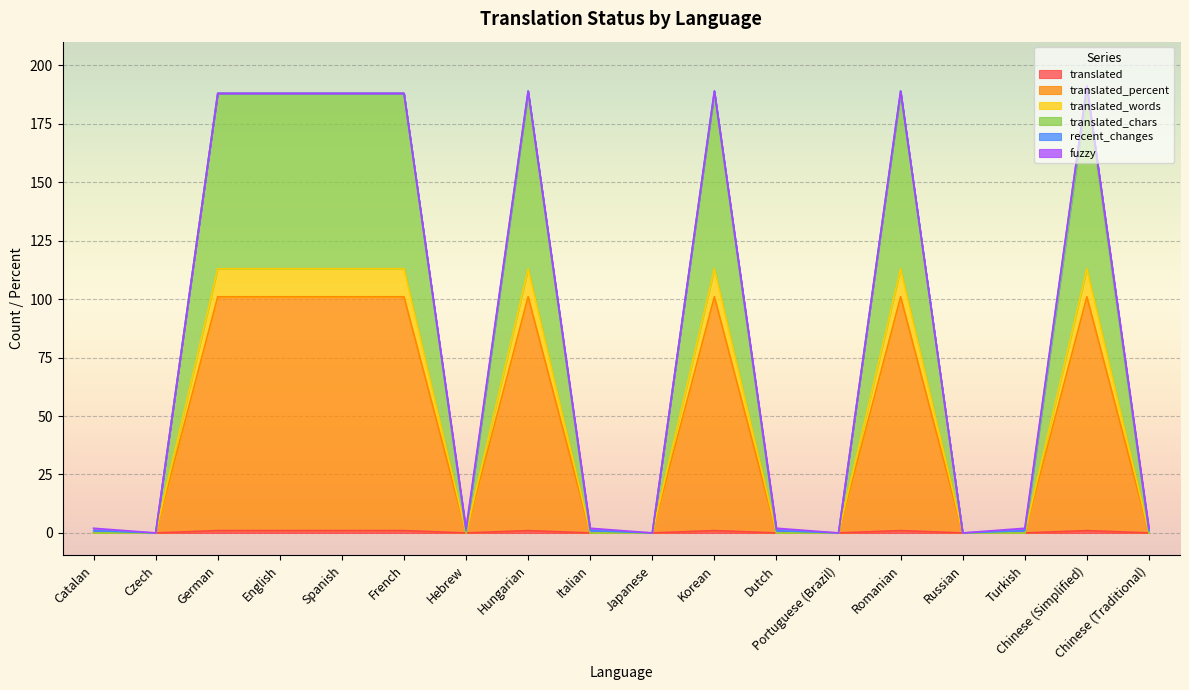

Which category has the lowest value in the translated_percent series?

Catalan